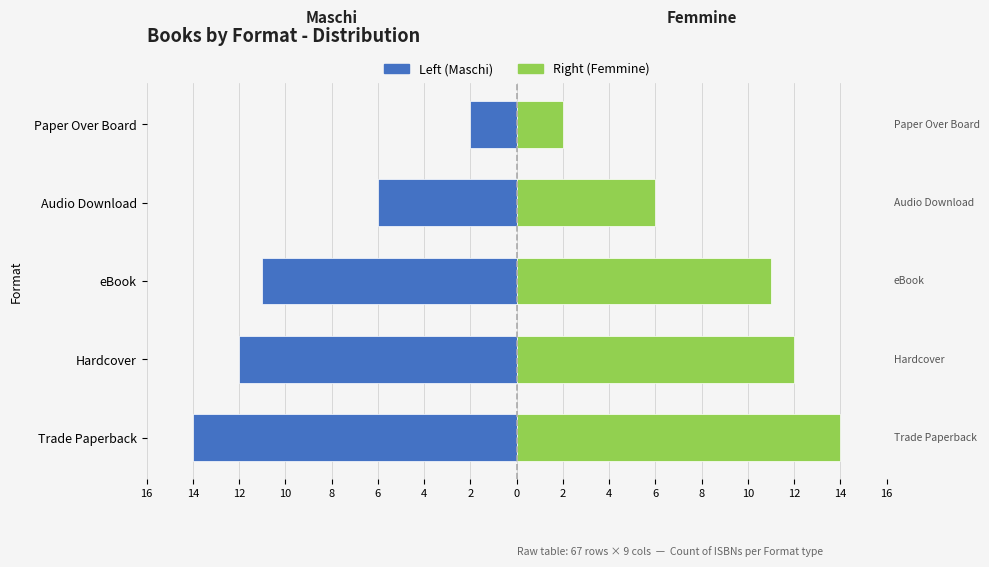

How many groups of bars are there?

5